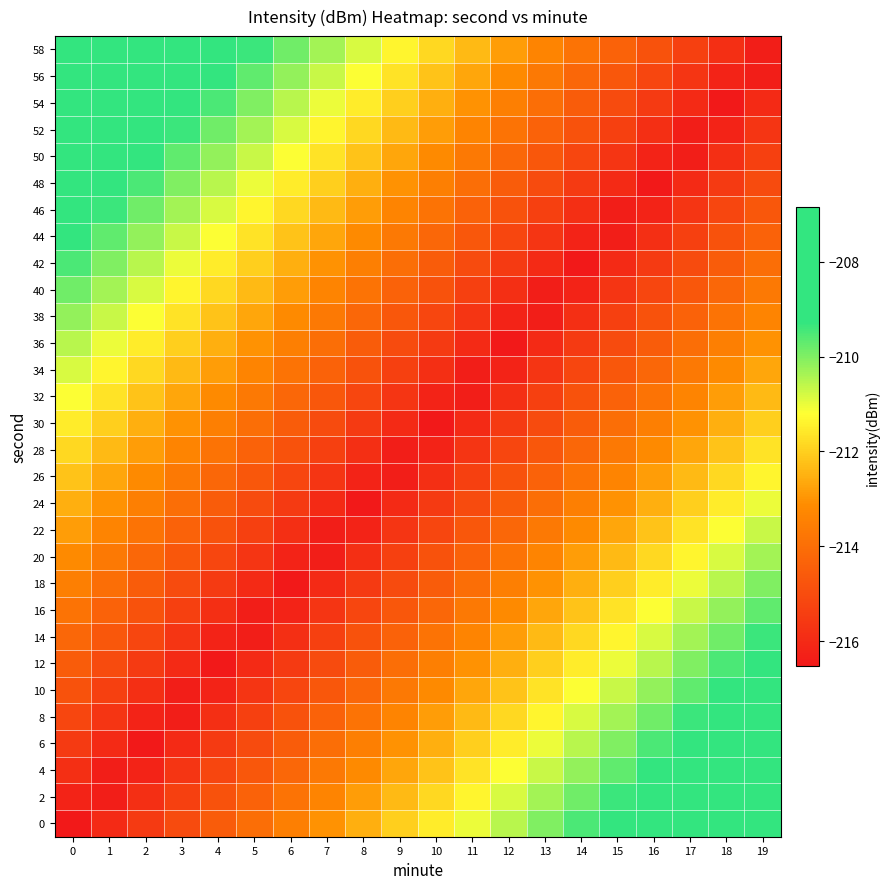

How many categories are shown in the chart?

20